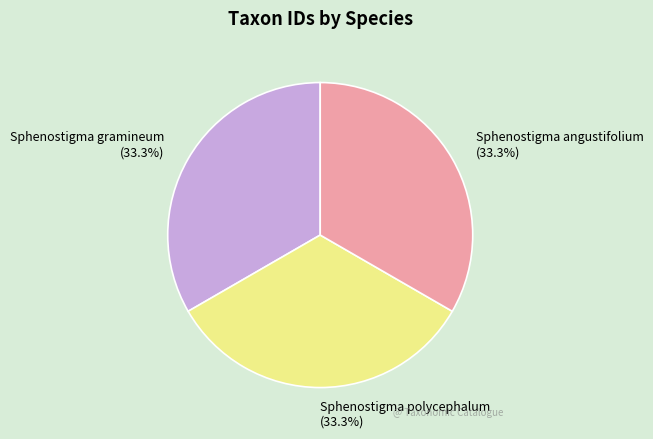

What percentage is the Sphenostigma angustifolium slice, to the nearest percent?

33%